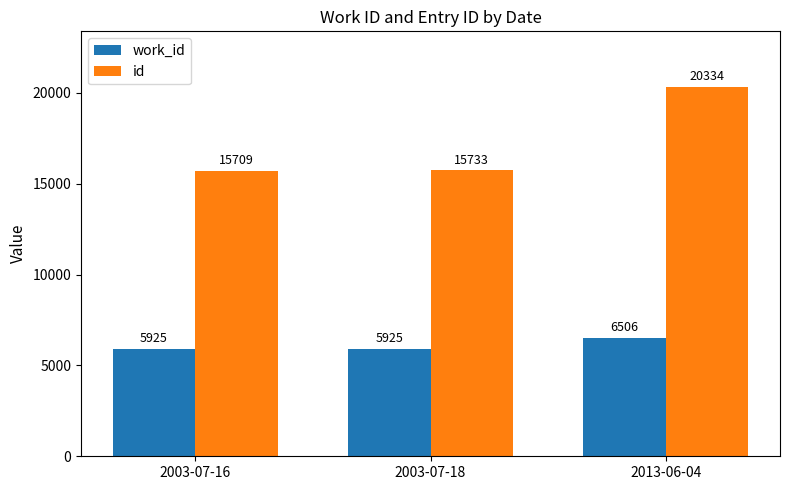

Is it true that id equals 24642 at 2003-07-16?

False